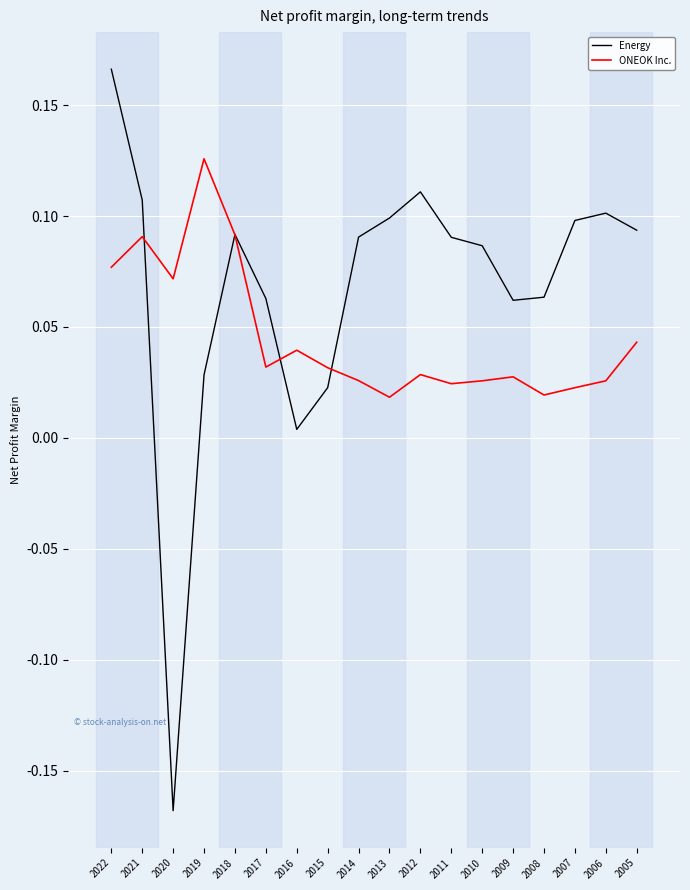

At which label does Energy reach its peak?

2022